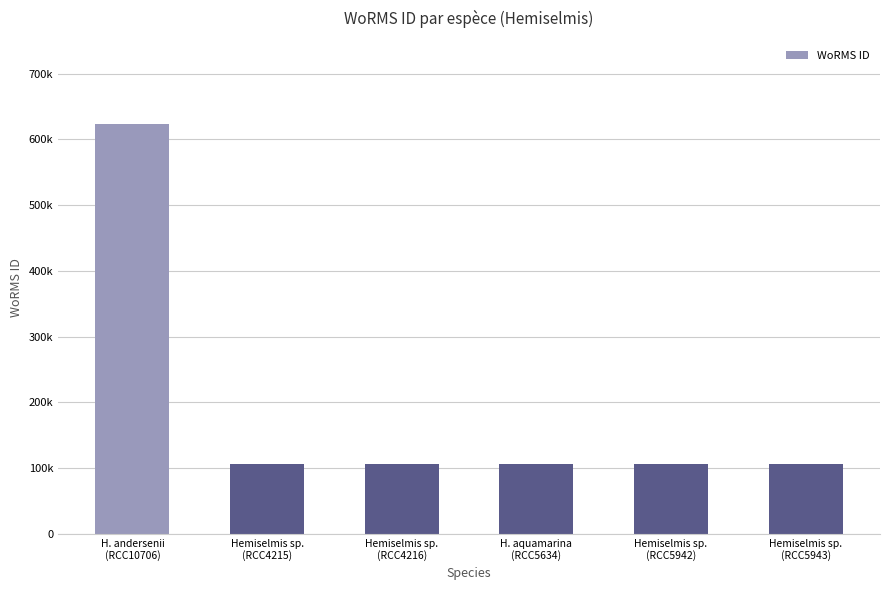

Does the chart contain any negative values?

No